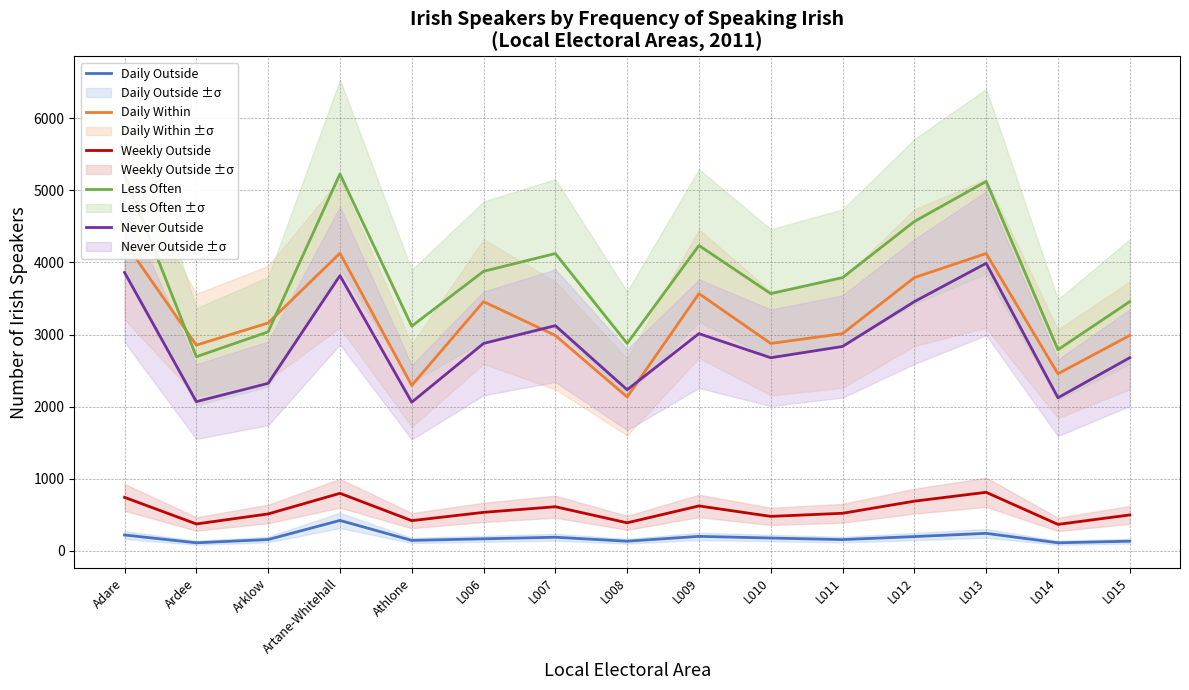

What is the smallest value displayed?

112